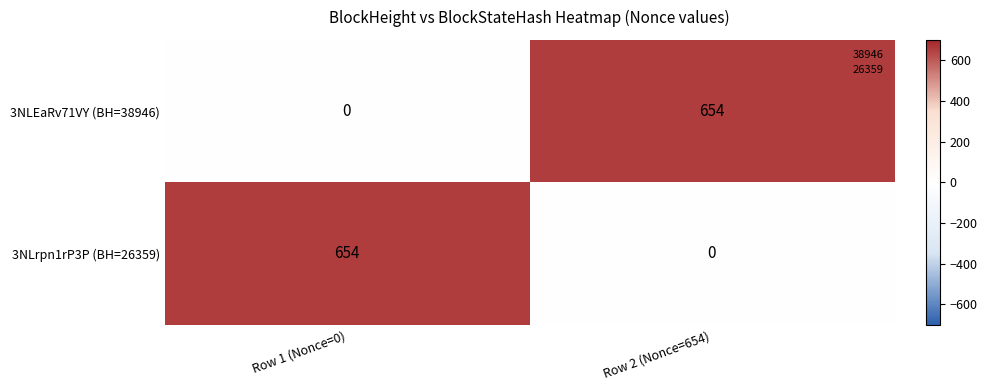

True or false: 3NLEaRv71VY (BH=38946) has a value of 0 at Row 1 (Nonce=0).

True